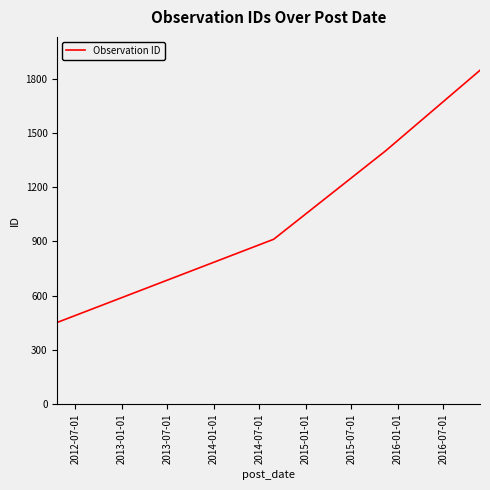

True or false: the data has more than 0 interior local peaks.

False